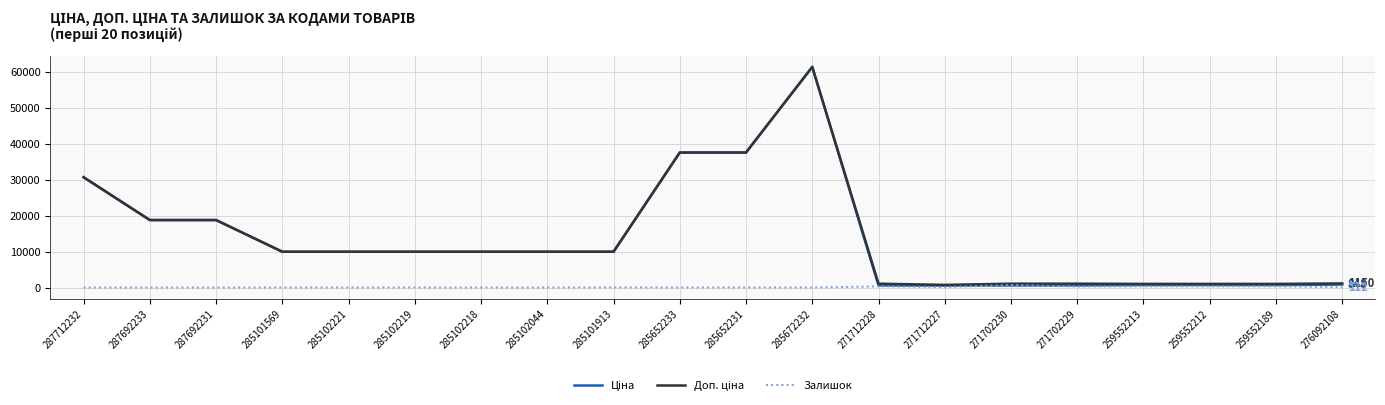

Is it true that Залишок equals 1.0 at 285102044?

True